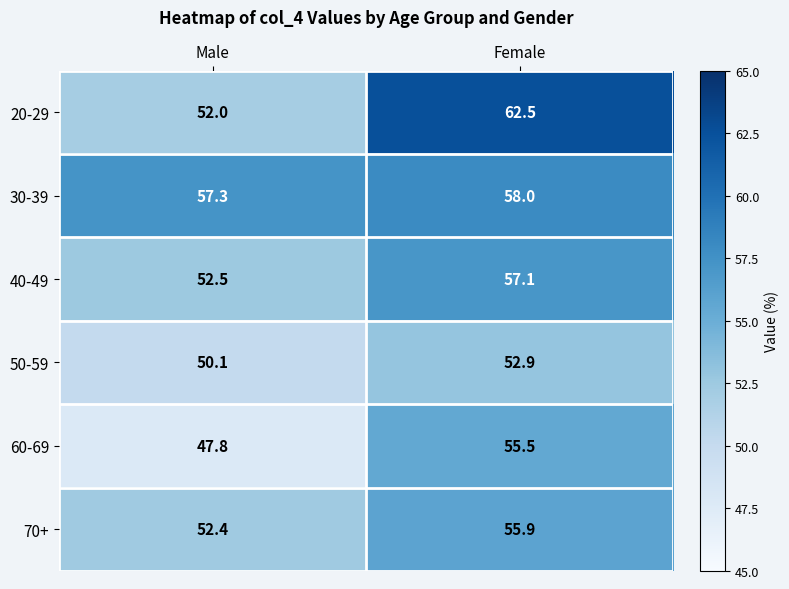

How many distinct data groups are displayed?

6